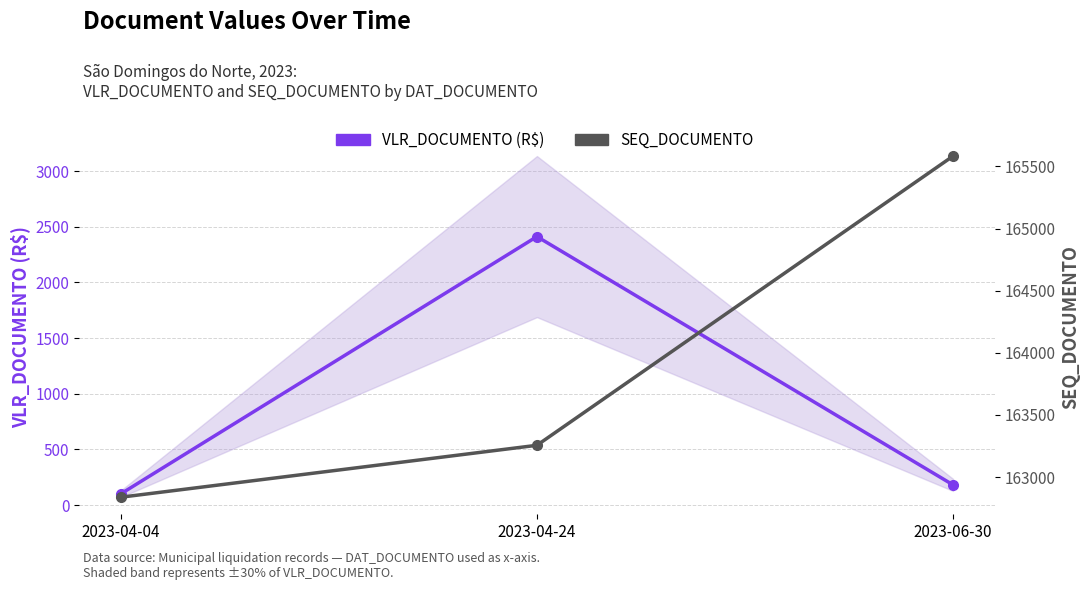

The VLR_DOCUMENTO (R$) series shows 180.6 at 2023-06-30. True or false?

True